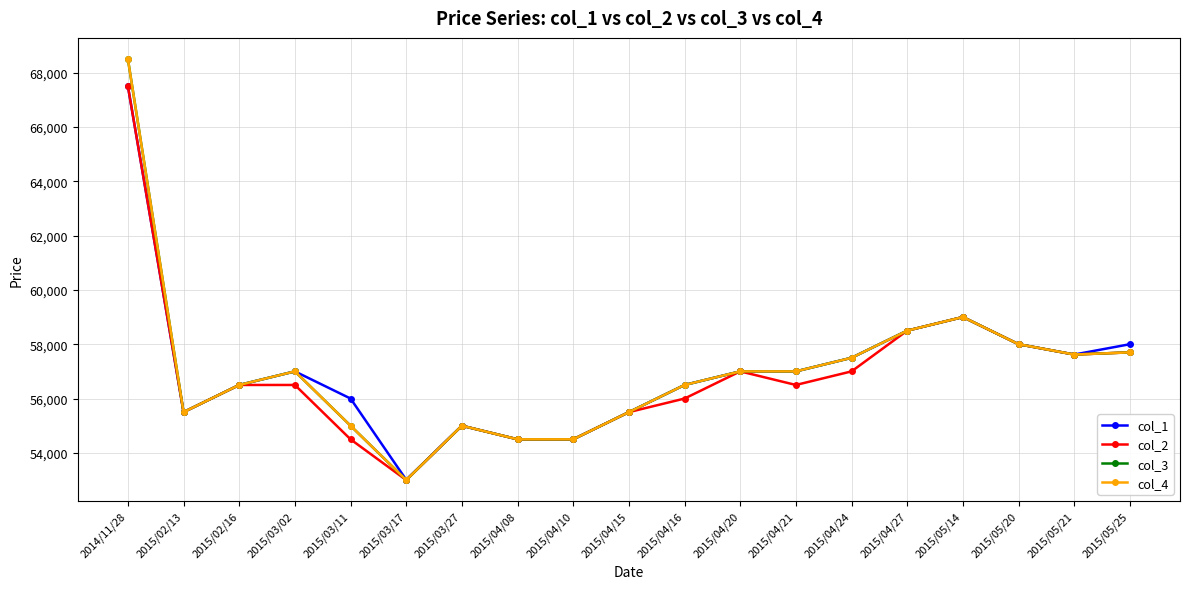

At which label is col_1 closest to 60255?

2015/05/14